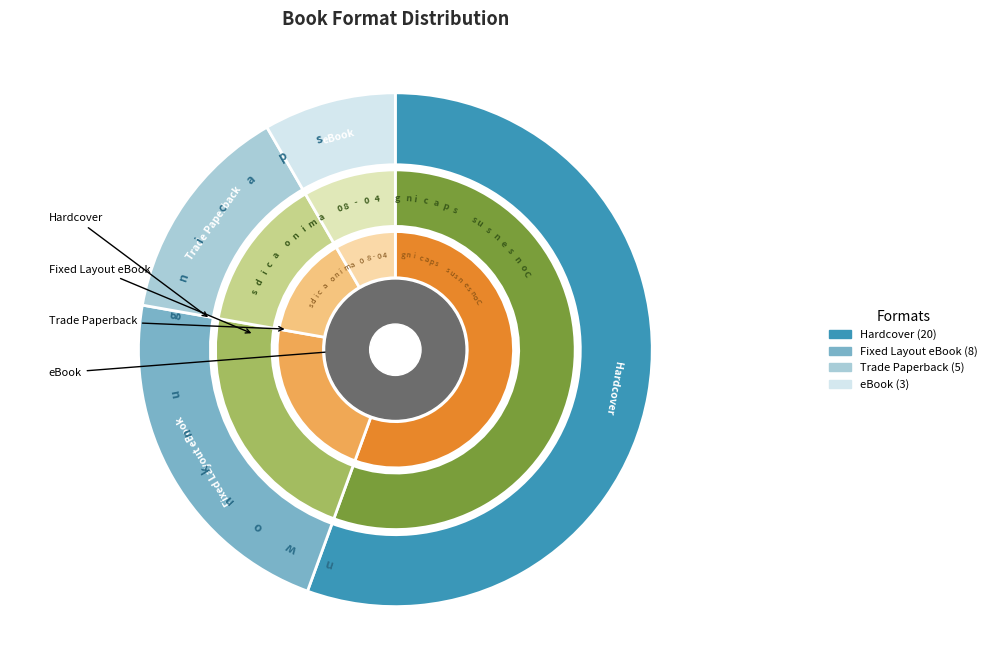

The Fixed Layout eBook slice represents 22% of the pie. True or false?

True